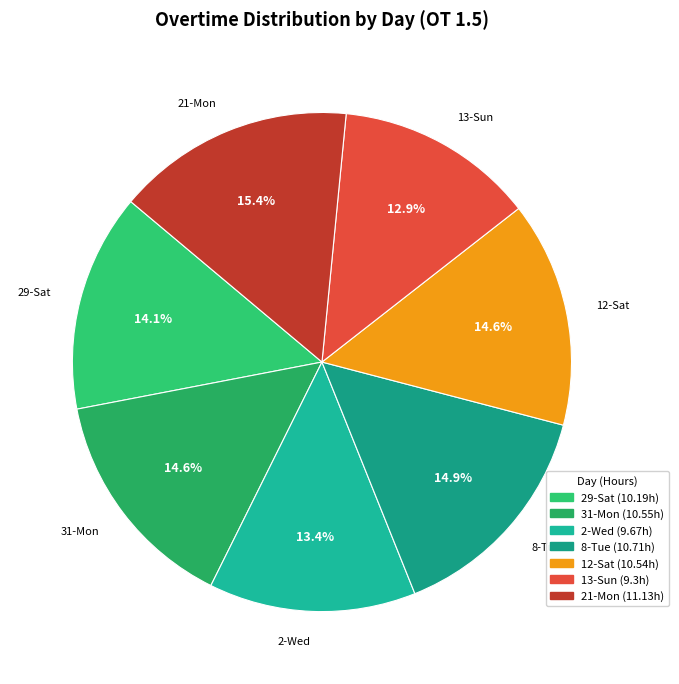

What is the ratio of the value at 12-Sat to the value at 21-Mon?

0.9